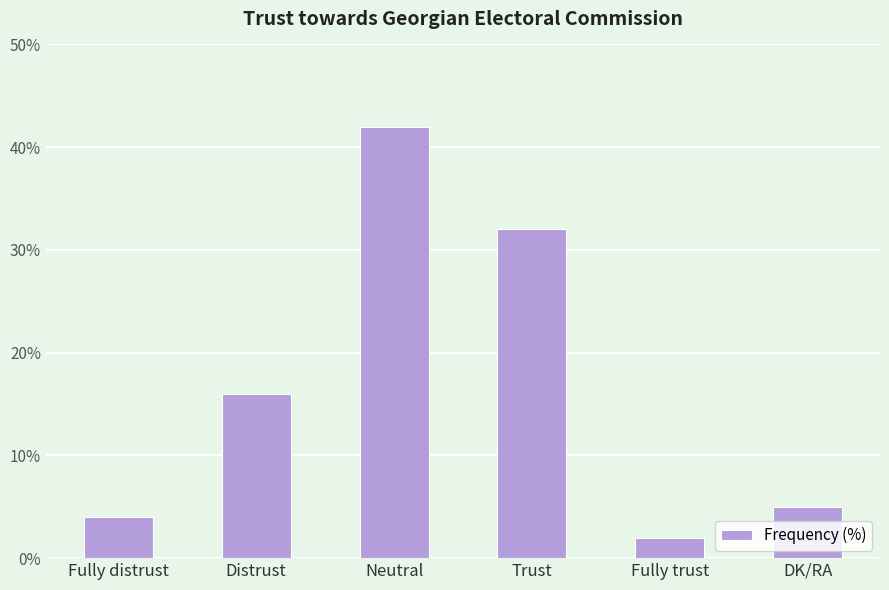

What is the difference between the maximum and minimum values?

40